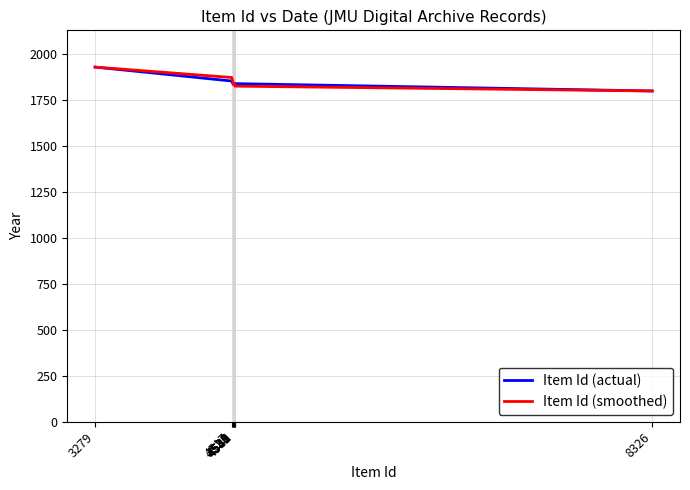

What is the lowest value of the Item Id (smoothed) series?

1800.0